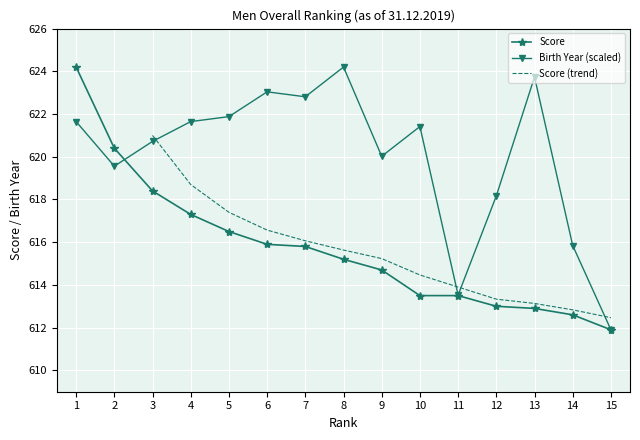

How many interior local valleys does the Birth Year series have?

4